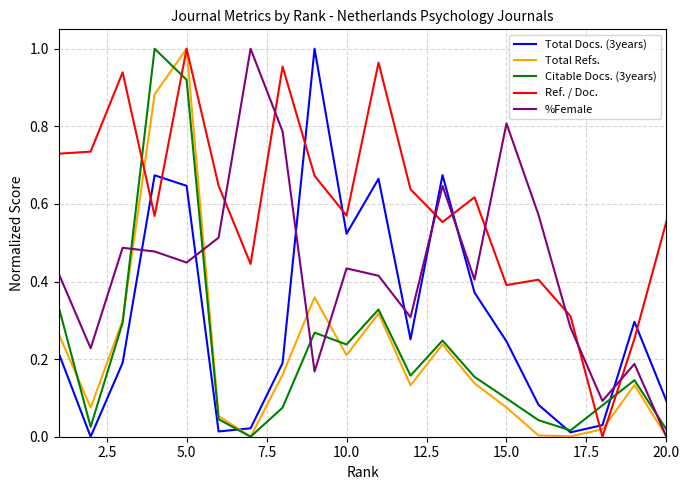

Which series has the largest total across all categories?

Ref. / Doc.